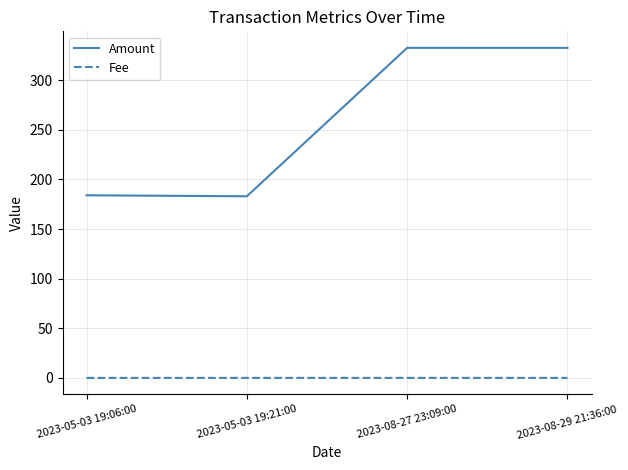

Rank the series at 2023-08-27 23:09:00 from highest to lowest value.

Amount, Fee